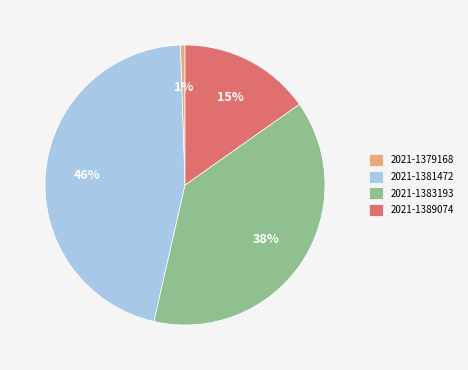

Rank the categories by value from lowest to highest.

2021-1379168, 2021-1389074, 2021-1383193, 2021-1381472